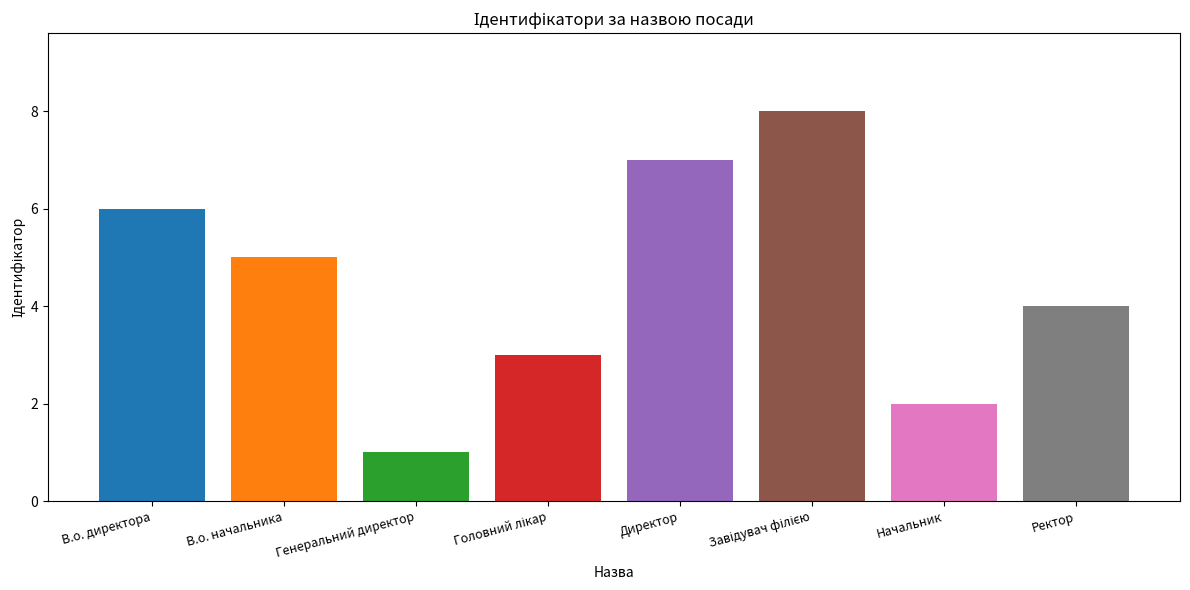

The chart shows a value of 5 at В.о. начальника. True or false?

True